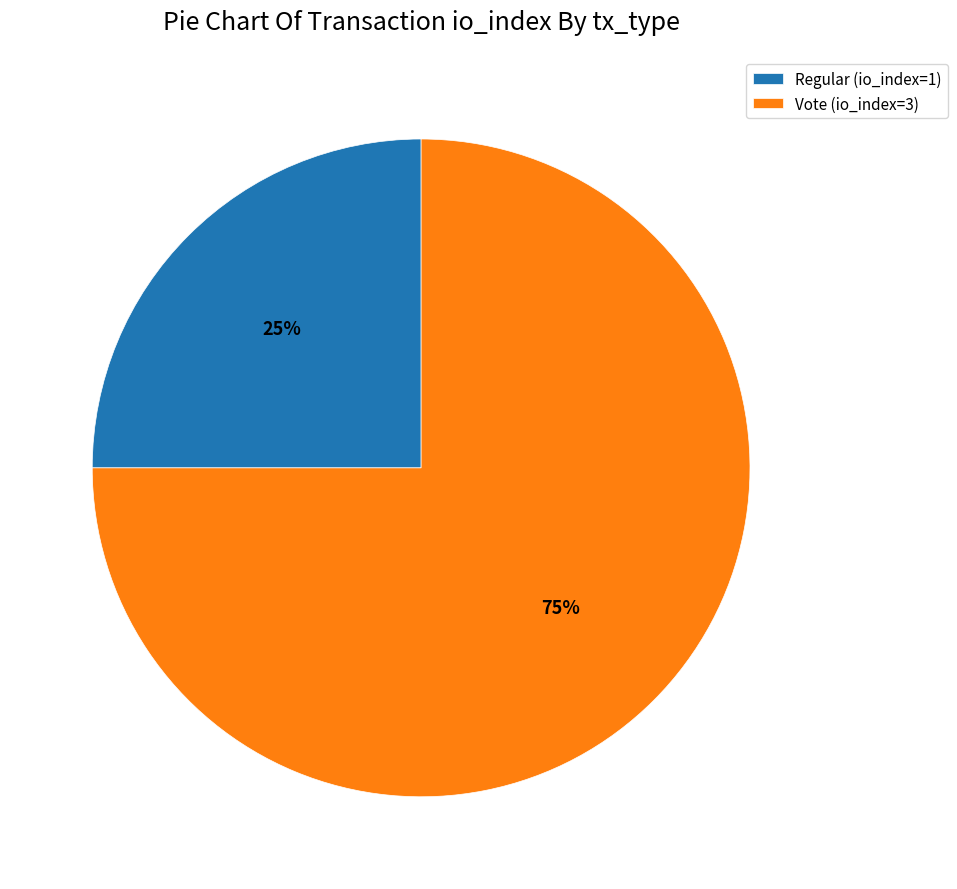

How many slices are in this pie chart?

2